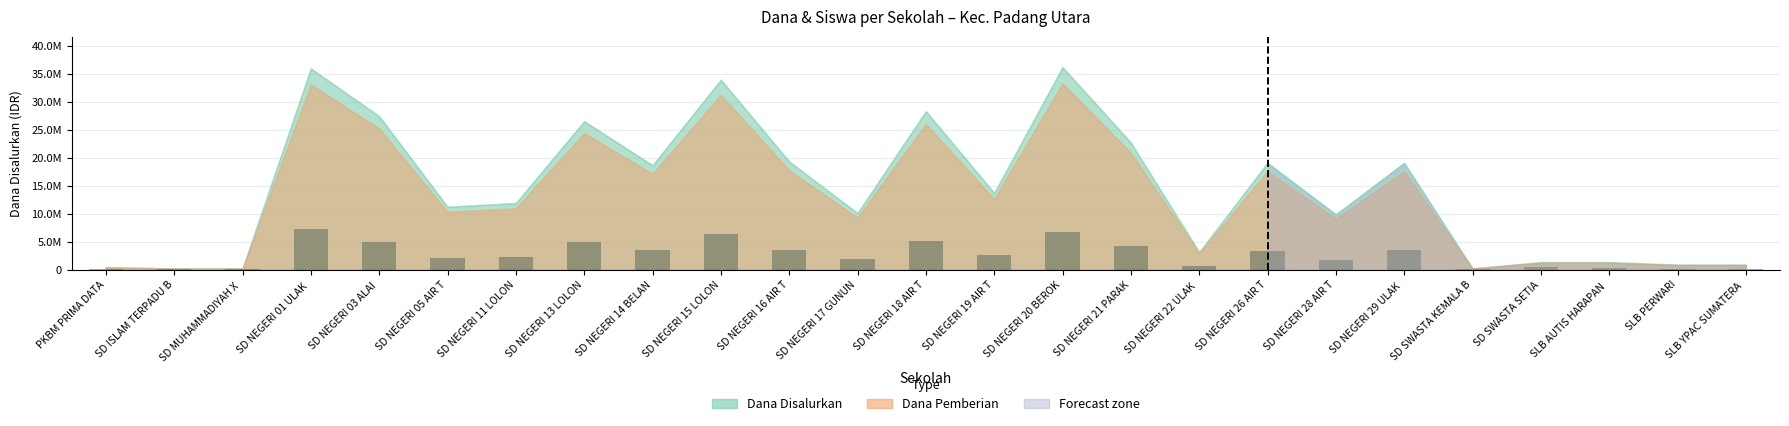

How many data points does each series have?

25